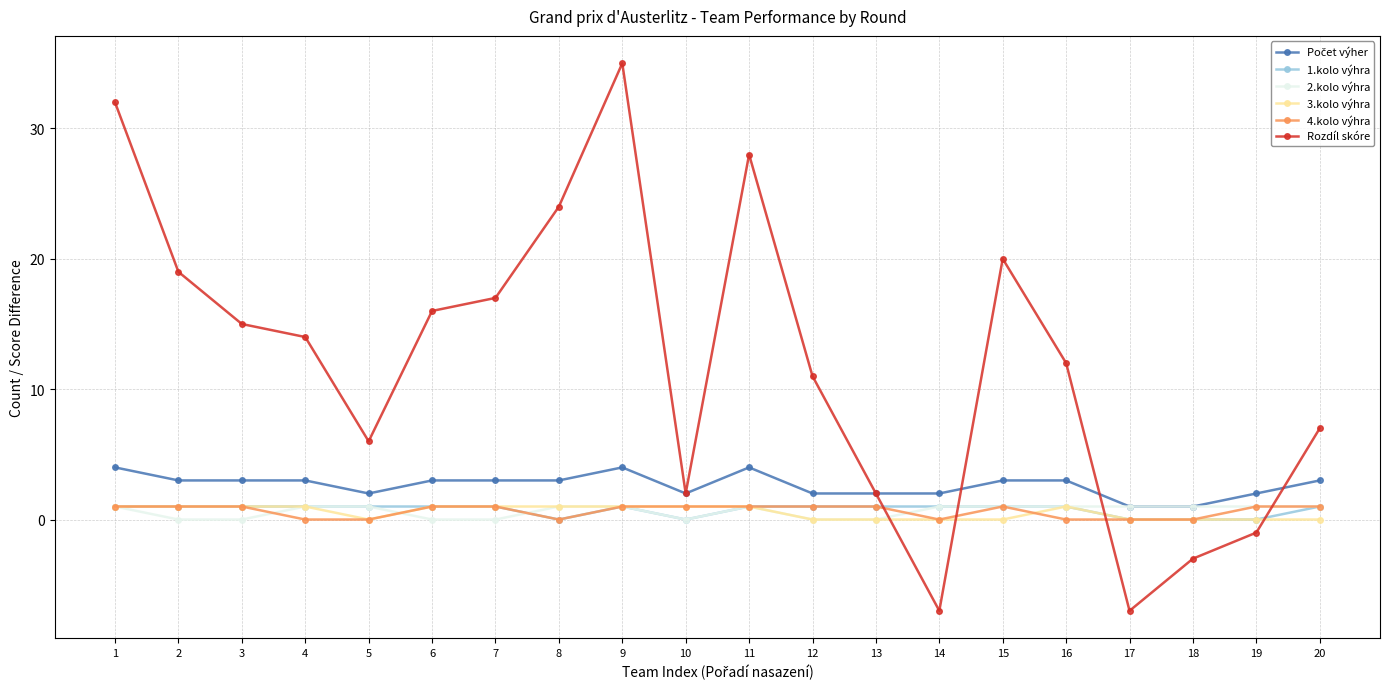

True or false: Rozdíl skóre has more than 1 interior local peaks.

True